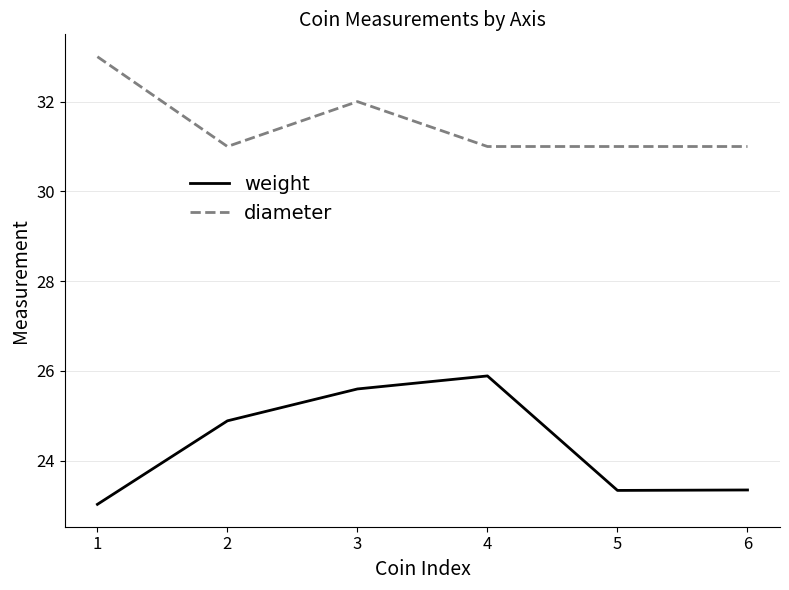

True or false: weight and diameter cross at least once.

False